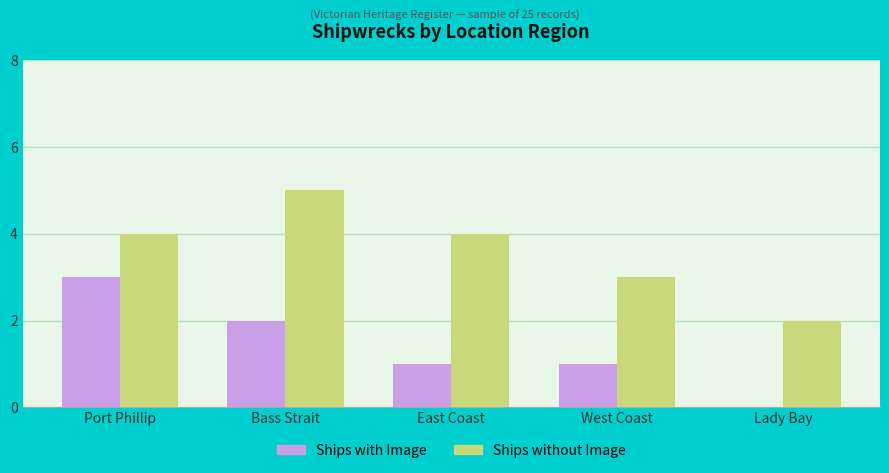

Is the value of Ships with Image at Port Phillip greater than the value of Ships without Image at Port Phillip?

No